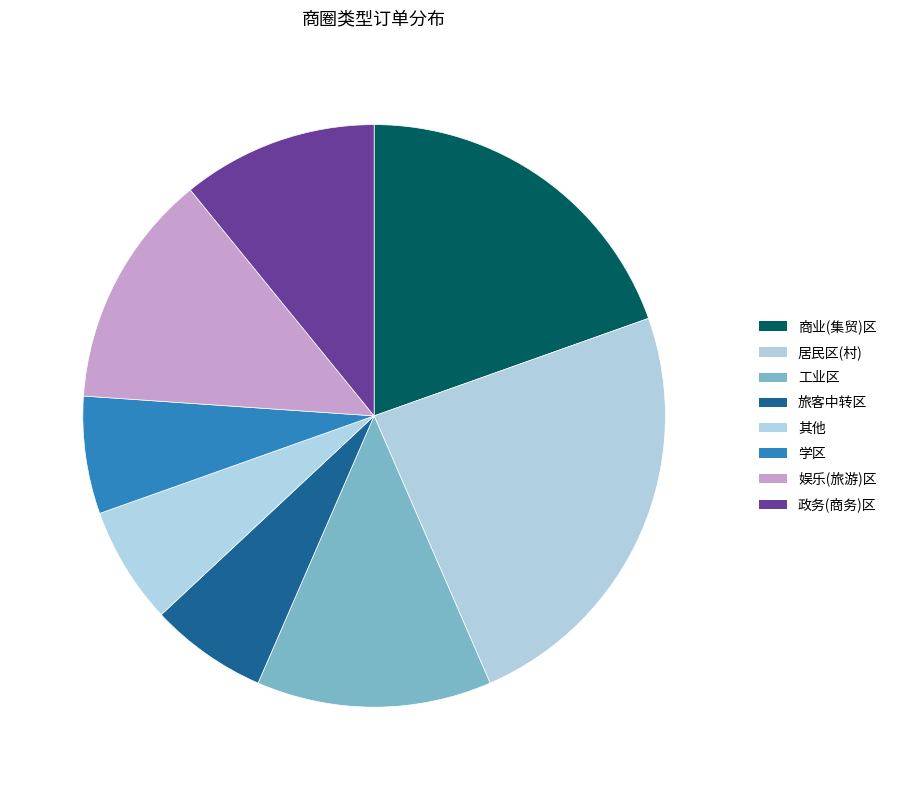

What is the smallest slice in the pie chart?

旅客中转区